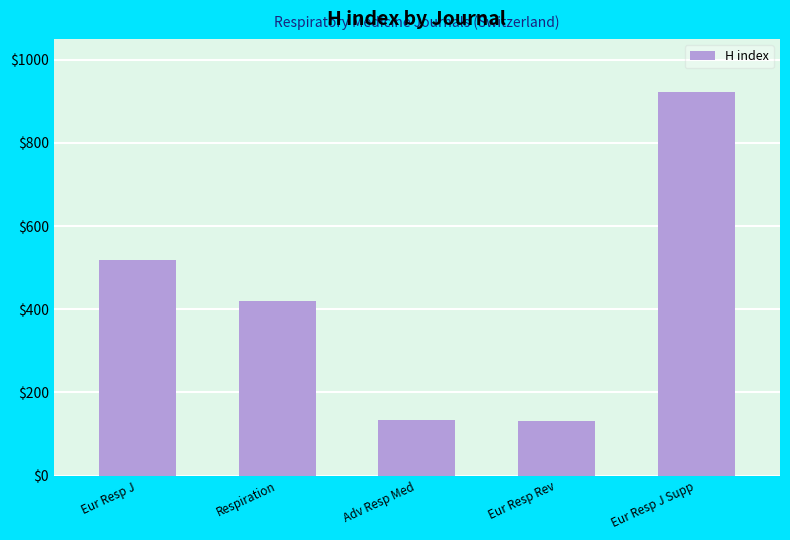

What is the sum of the values at Respiration and Adv Resp Med?

553